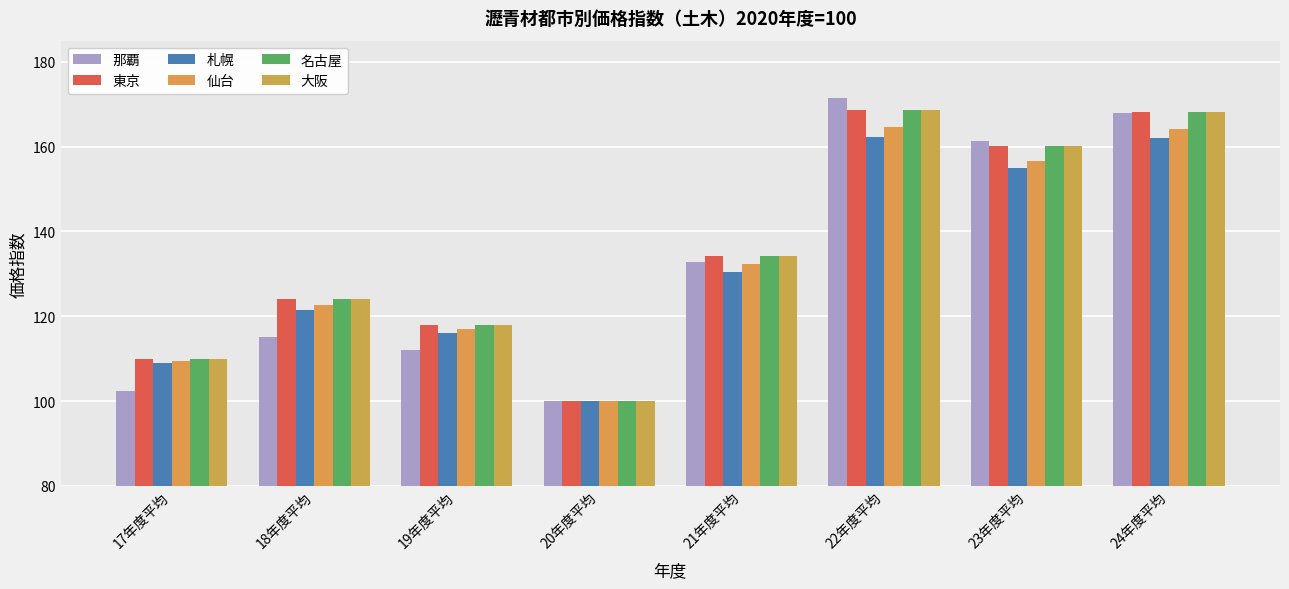

At how many categories does at least one series exceed 157?

3